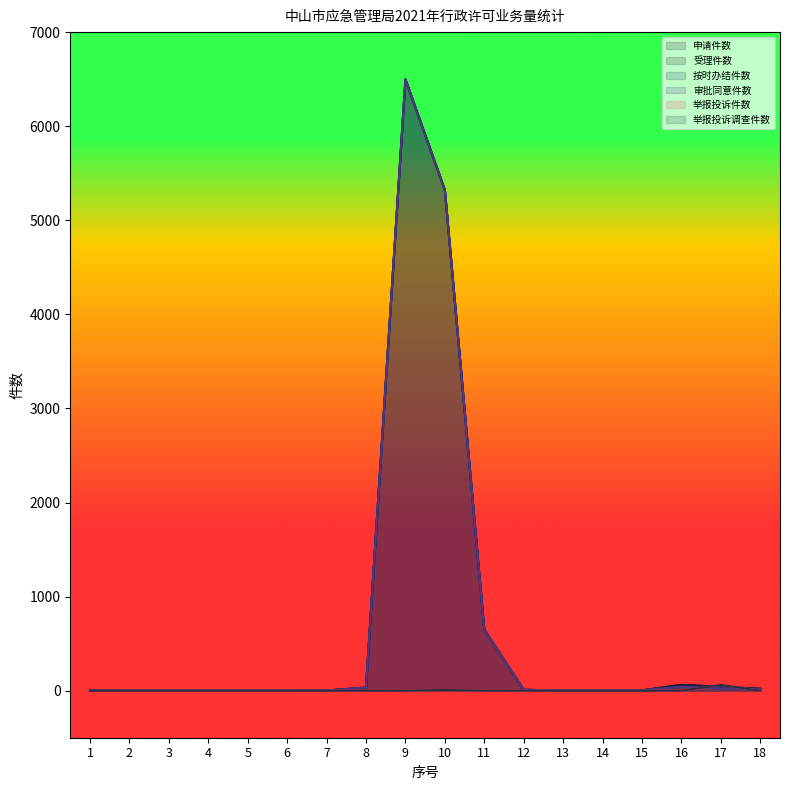

Reading left to right, what are all the values shown in this chart?

申请件数: 1=1	2=0	3=0	4=0	5=0	6=0	7=1	8=33	9=6498	10=5322	11=648	12=9	13=3	14=3	15=4	16=62	17=41	18=21
受理件数: 1=1	2=0	3=0	4=0	5=0	6=0	7=1	8=33	9=6498	10=5322	11=648	12=9	13=3	14=3	15=4	16=62	17=41	18=21
按时办结件数: 1=1	2=0	3=0	4=0	5=0	6=0	7=1	8=33	9=6498	10=5322	11=648	12=9	13=3	14=3	15=4	16=41	17=24	18=16
审批同意件数: 1=1	2=0	3=0	4=0	5=0	6=0	7=1	8=33	9=6498	10=5322	11=648	12=9	13=3	14=3	15=4	16=41	17=24	18=16
举报投诉件数: 1=0	2=0	3=0	4=0	5=0	6=0	7=0	8=0	9=0	10=8	11=0	12=0	13=0	14=0	15=0	16=0	17=61	18=0
举报投诉调查件数: 1=0	2=0	3=0	4=0	5=0	6=0	7=0	8=0	9=0	10=8	11=0	12=0	13=0	14=0	15=0	16=0	17=61	18=0